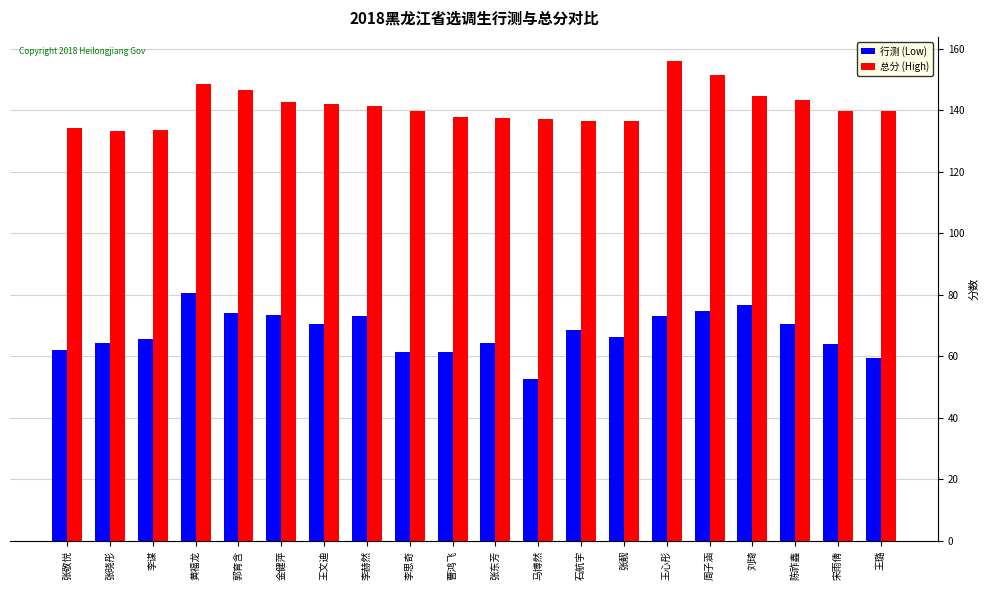

The value of 总分 (High) at 宋雨倩 is 211.2. True or false?

False